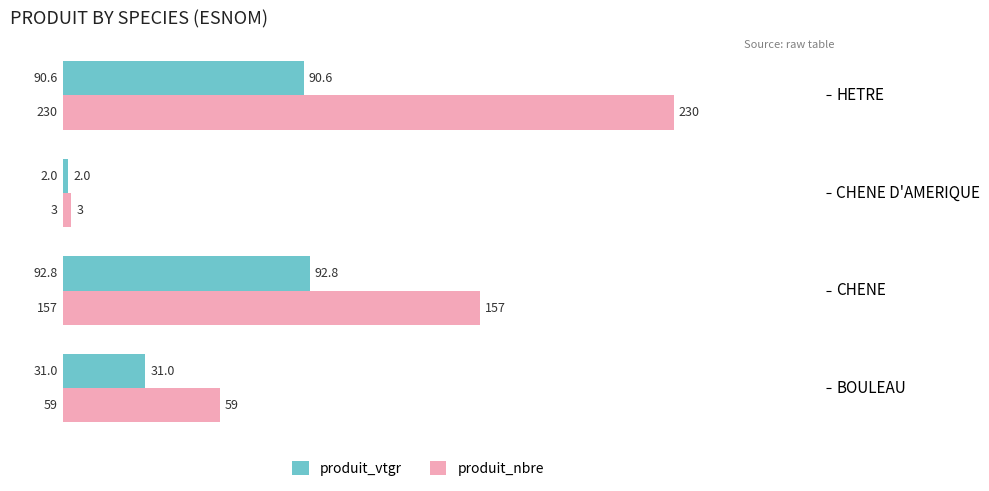

Which series has the largest range (max minus min)?

produit_nbre